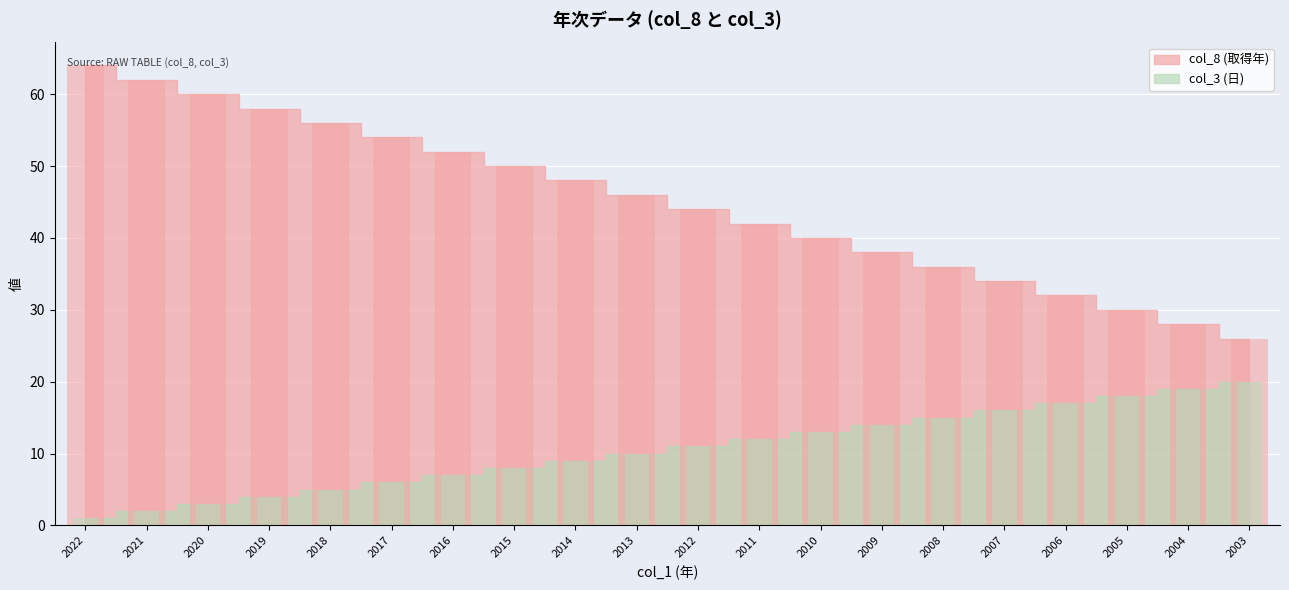

Count the number of categories in the chart.

20